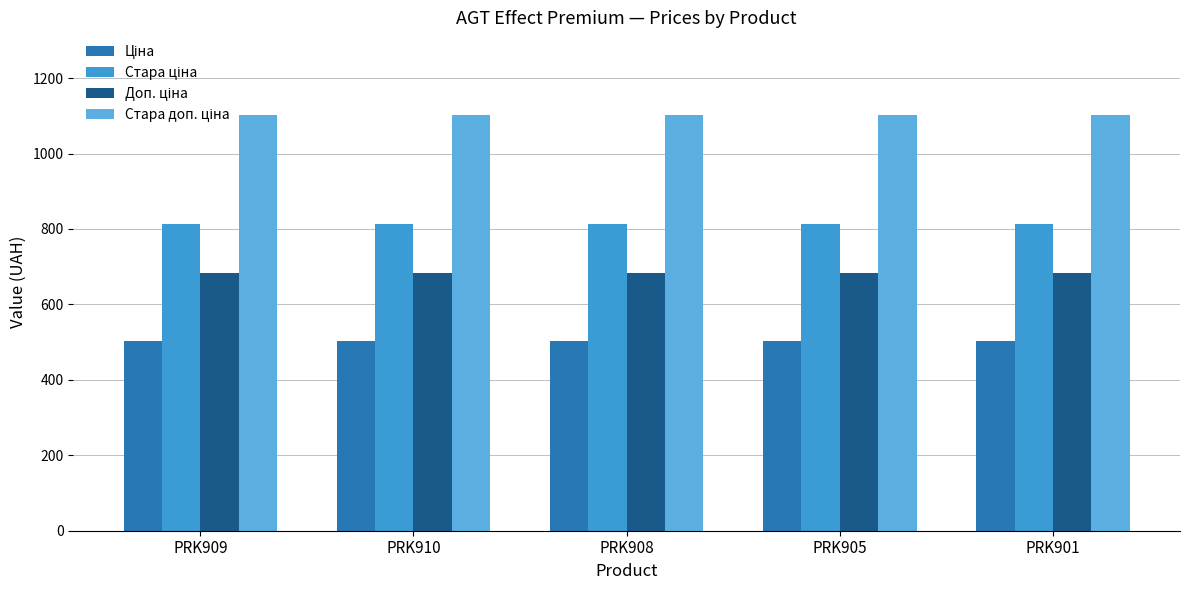

What is the label of the 4th bar from the left?

PRK905